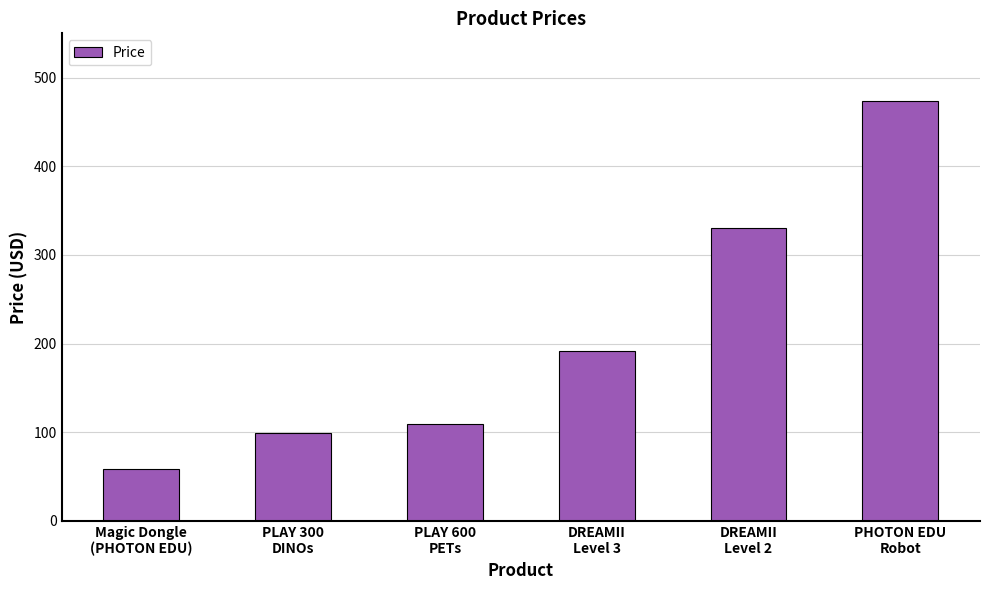

Is it true that the value at PLAY 600
PETs is 50.0?

False